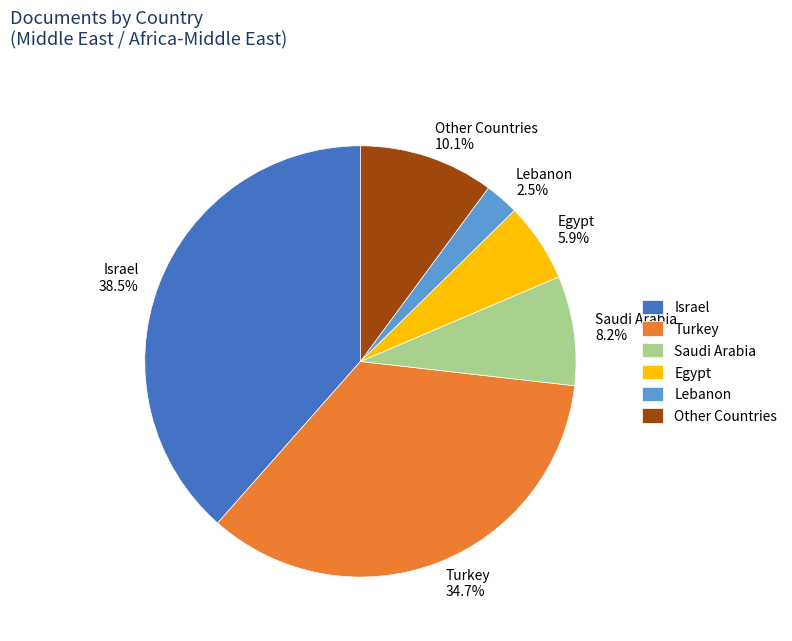

Between Lebanon 2.5% and Other Countries 10.1%, which is larger?

Other Countries 10.1%